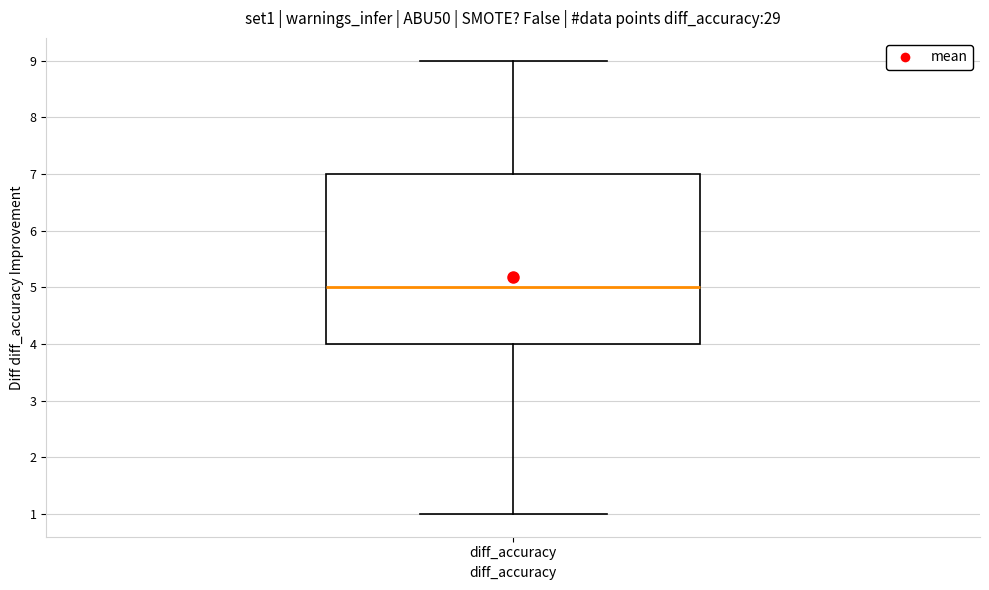

Where does the median line of the box for diff_accuracy sit on the y-axis? The values are not printed on the chart, so give them approximately, as read against the axis.

5